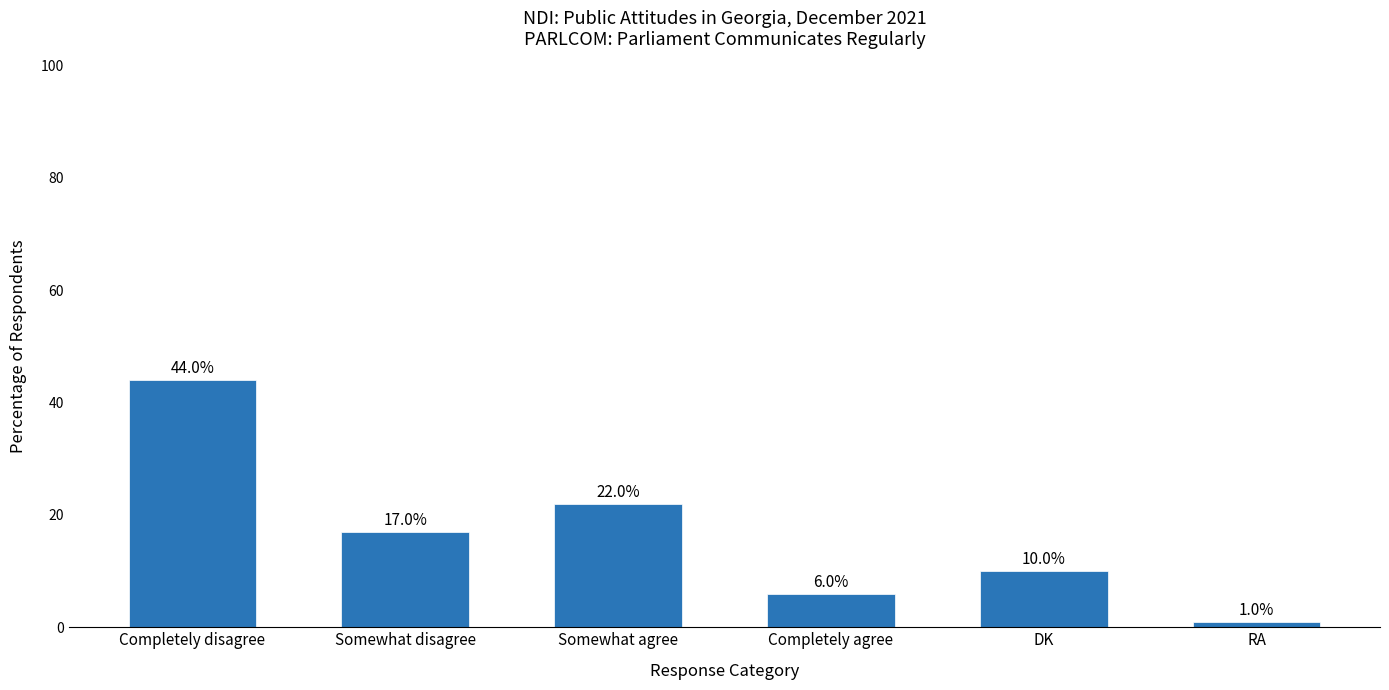

Between Completely agree and Somewhat disagree, which is larger?

Somewhat disagree